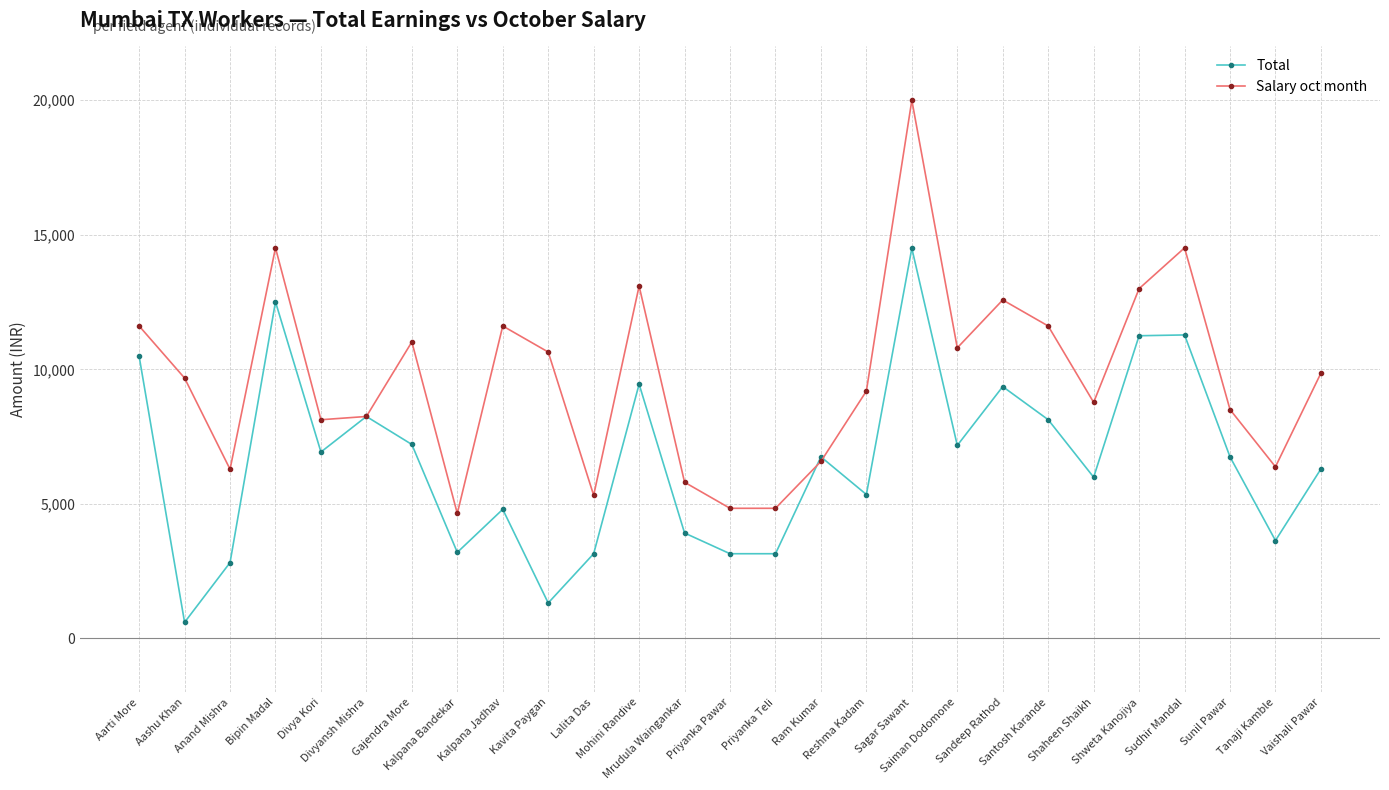

What is the average value of the Total series?

6571